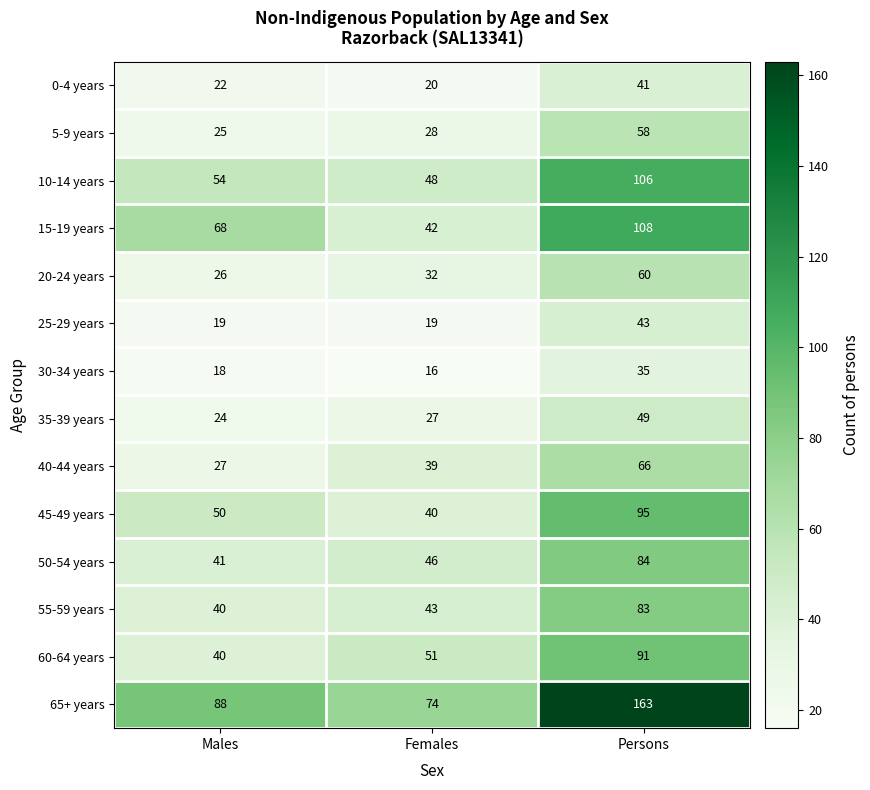

What is the difference between the highest and lowest values at Females?

58